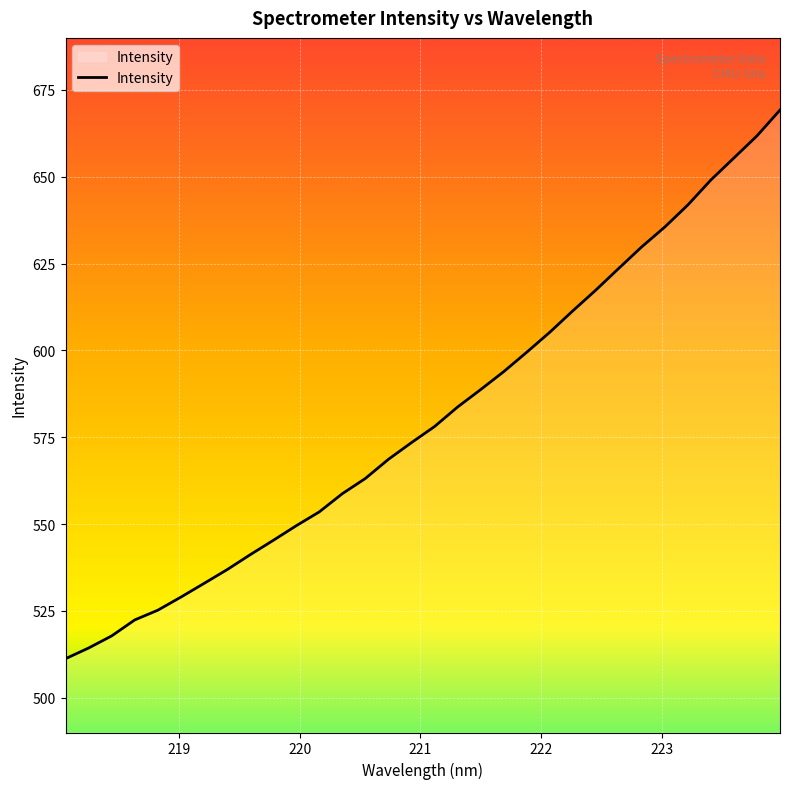

What is the difference between the maximum and minimum values?

158.0